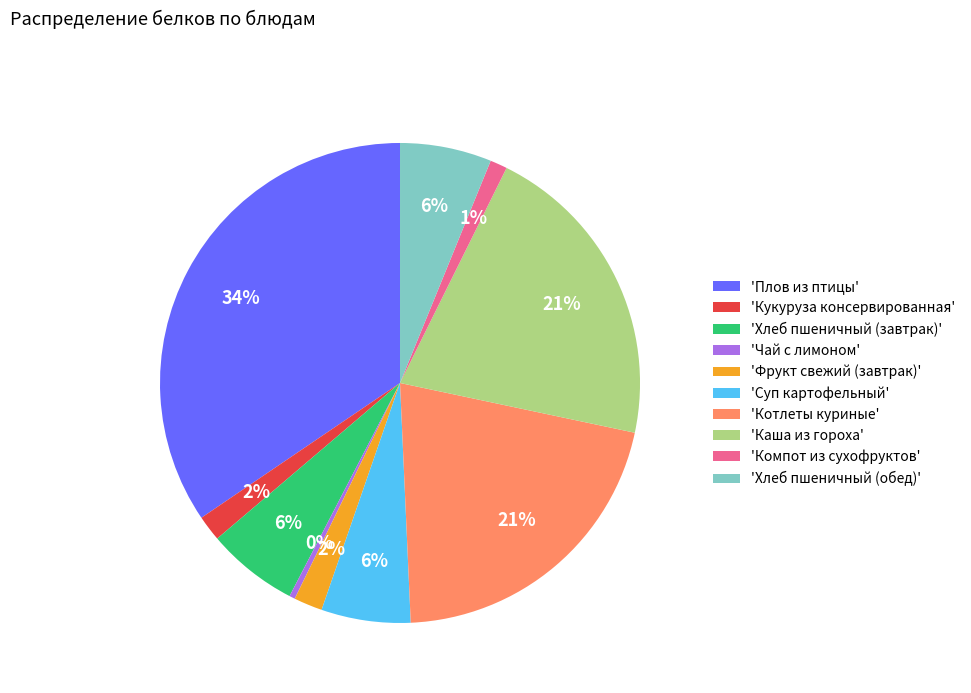

Is the sum of 'Кукуруза консервированная' and 'Суп картофельный' greater than half?

No